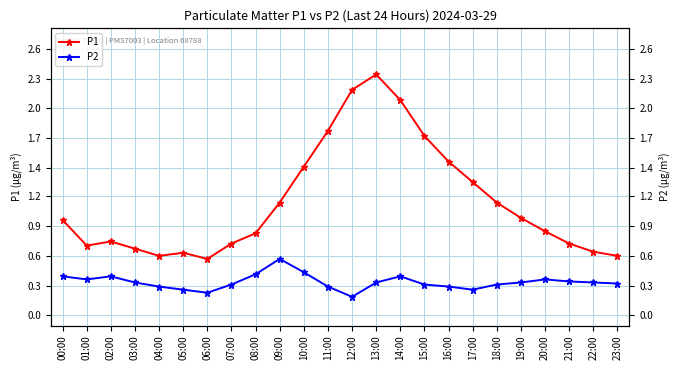

Reading left to right, list all the values displayed in this chart.

P1: 00:00=0.9	01:00=0.7	02:00=0.7	03:00=0.7	04:00=0.6	05:00=0.6	06:00=0.6	07:00=0.7	08:00=0.8	09:00=1.1	10:00=1.4	11:00=1.8	12:00=2.2	13:00=2.4	14:00=2.1	15:00=1.8	16:00=1.5	17:00=1.3	18:00=1.1	19:00=0.9	20:00=0.8	21:00=0.7	22:00=0.6	23:00=0.6
P2: 00:00=0.4	01:00=0.3	02:00=0.4	03:00=0.3	04:00=0.3	05:00=0.2	06:00=0.2	07:00=0.3	08:00=0.4	09:00=0.6	10:00=0.4	11:00=0.3	12:00=0.2	13:00=0.3	14:00=0.4	15:00=0.3	16:00=0.3	17:00=0.2	18:00=0.3	19:00=0.3	20:00=0.3	21:00=0.3	22:00=0.3	23:00=0.3